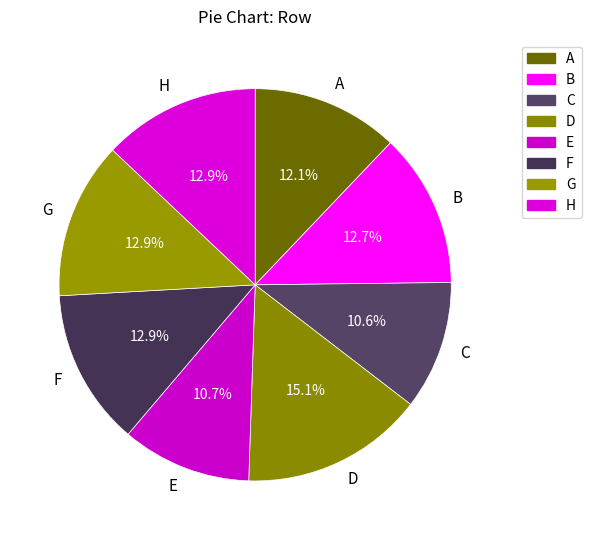

To the nearest percent, what portion does A represent?

12%